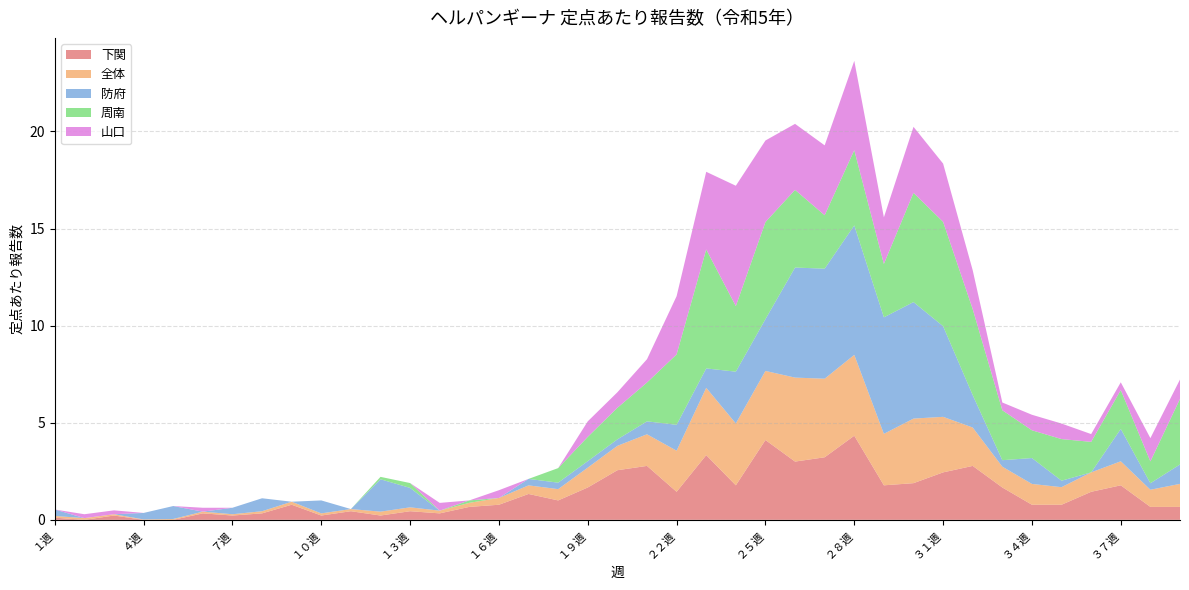

Reading right to left, extract all data points from this chart.

下関: ３９週=0.7	３８週=0.7	３７週=1.8	３６週=1.4	３５週=0.8	３４週=0.8	３３週=1.7	３２週=2.8	３１週=2.4	３０週=1.9	２９週=1.8	２８週=4.3	２７週=3.2	２６週=3.0	２５週=4.1	２４週=1.8	２３週=3.3	２２週=1.4	２１週=2.8	２０週=2.6	１９週=1.7	１８週=1.0	１７週=1.3	１６週=0.8	１５週=0.7	１４週=0.3	１３週=0.4	１２週=0.2	１１週=0.4	１０週=0.2	９週=0.8	８週=0.3	７週=0.2	６週=0.3	５週=0.0	４週=0.0	３週=0.2	２週=0.0	１週=0.1
全体: ３９週=1.2	３８週=0.9	３７週=1.2	３６週=1.0	３５週=0.9	３４週=1.1	３３週=1.1	３２週=2.0	３１週=2.9	３０週=3.3	２９週=2.7	２８週=4.2	２７週=4.0	２６週=4.3	２５週=3.6	２４週=3.2	２３週=3.5	２２週=2.1	２１週=1.6	２０週=1.3	１９週=1.0	１８週=0.6	１７週=0.4	１６週=0.3	１５週=0.2	１４週=0.1	１３週=0.2	１２週=0.2	１１週=0.1	１０週=0.1	９週=0.2	８週=0.1	７週=0.1	６週=0.1	５週=0.0	４週=0.0	３週=0.1	２週=0.1	１週=0.1
防府: ３９週=1.0	３８週=0.3	３７週=1.7	３６週=0.0	３５週=0.3	３４週=1.3	３３週=0.3	３２週=1.7	３１週=4.7	３０週=6.0	２９週=6.0	２８週=6.7	２７週=5.7	２６週=5.7	２５週=2.7	２４週=2.7	２３週=1.0	２２週=1.3	２１週=0.7	２０週=0.3	１９週=0.3	１８週=0.3	１７週=0.3	１６週=0.0	１５週=0.0	１４週=0.0	１３週=1.0	１２週=1.7	１１週=0.0	１０週=0.7	９週=0.0	８週=0.7	７週=0.3	６週=0.0	５週=0.7	４週=0.3	３週=0.0	２週=0.0	１週=0.3
周南: ３９週=3.4	３８週=1.1	３７週=2.0	３６週=1.6	３５週=2.1	３４週=1.4	３３週=2.6	３２週=4.4	３１週=5.4	３０週=5.6	２９週=2.8	２８週=3.9	２７週=2.8	２６週=4.0	２５週=5.0	２４週=3.4	２３週=6.1	２２週=3.6	２１週=2.0	２０週=1.6	１９週=1.2	１８週=0.8	１７週=0.0	１６週=0.0	１５週=0.1	１４週=0.0	１３週=0.2	１２週=0.1	１１週=0.0	１０週=0.0	９週=0.0	８週=0.0	７週=0.0	６週=0.0	５週=0.0	４週=0.0	３週=0.0	２週=0.0	１週=0.0
山口: ３９週=1.0	３８週=1.2	３７週=0.4	３６週=0.4	３５週=0.8	３４週=0.8	３３週=0.4	３２週=2.0	３１週=3.0	３０週=3.4	２９週=2.4	２８週=4.6	２７週=3.6	２６週=3.4	２５週=4.2	２４週=6.2	２３週=4.0	２２週=3.0	２１週=1.2	２０週=0.8	１９週=0.8	１８週=0.0	１７週=0.0	１６週=0.4	１５週=0.0	１４週=0.4	１３週=0.0	１２週=0.0	１１週=0.0	１０週=0.0	９週=0.0	８週=0.0	７週=0.0	６週=0.2	５週=0.0	４週=0.0	３週=0.2	２週=0.2	１週=0.0